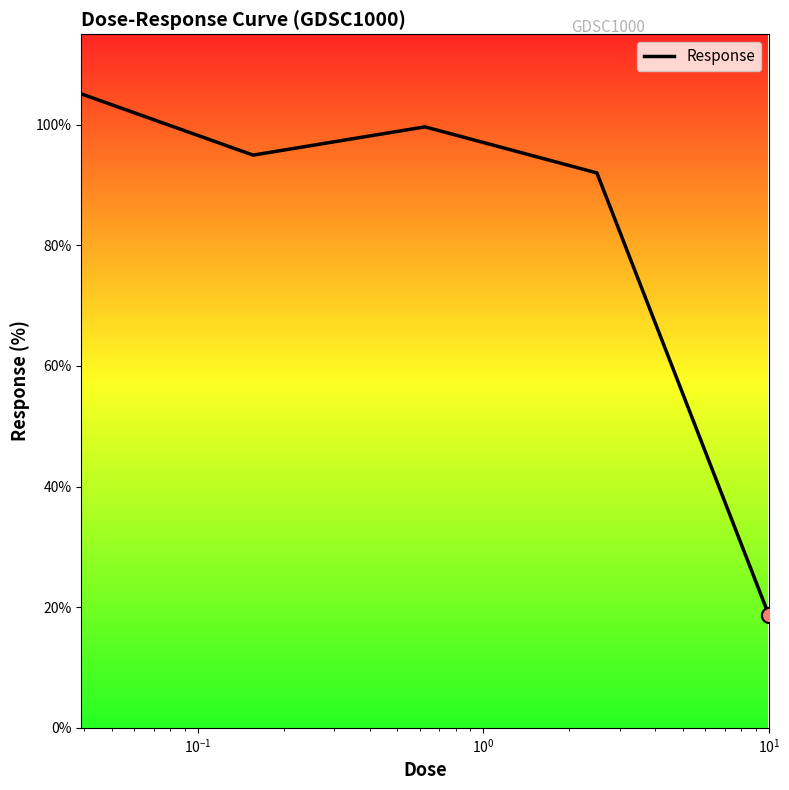

What is the maximum value shown in the chart?

105.1